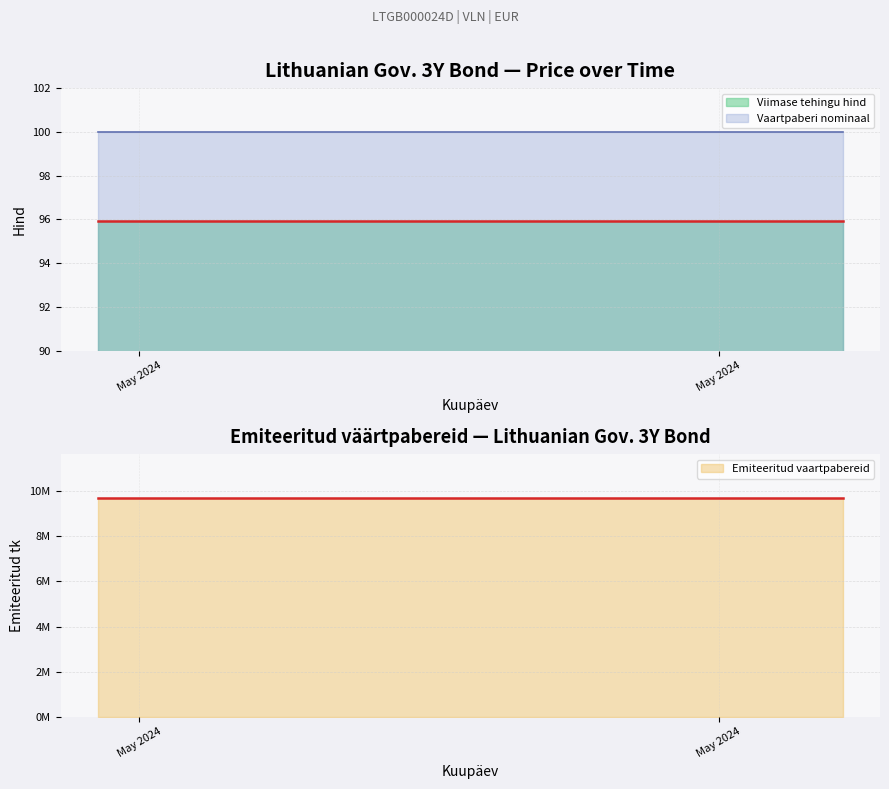

At which category is the sum across all series the highest?

2024-05-31